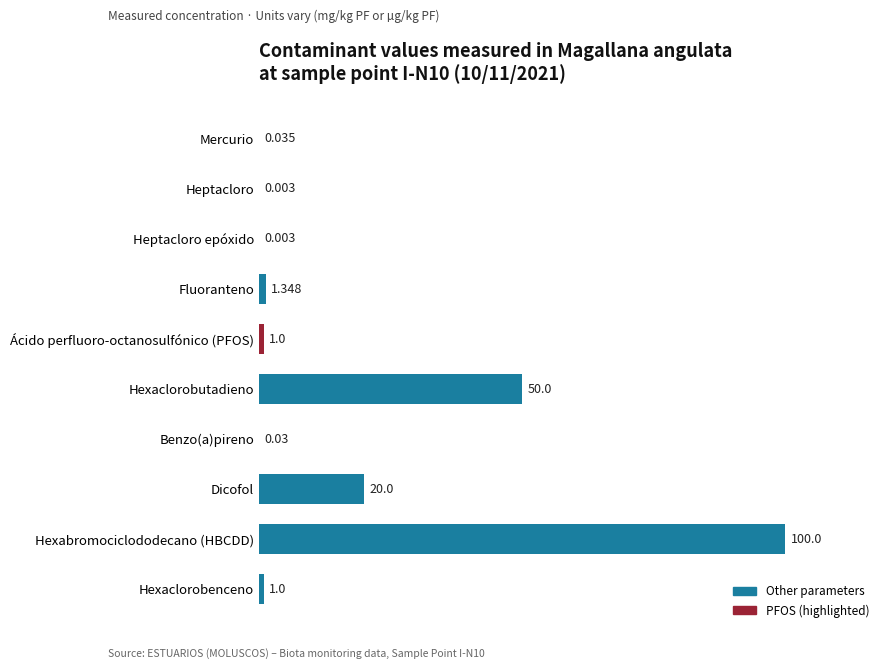

At which label is the value closest to 50?

Hexaclorobutadieno